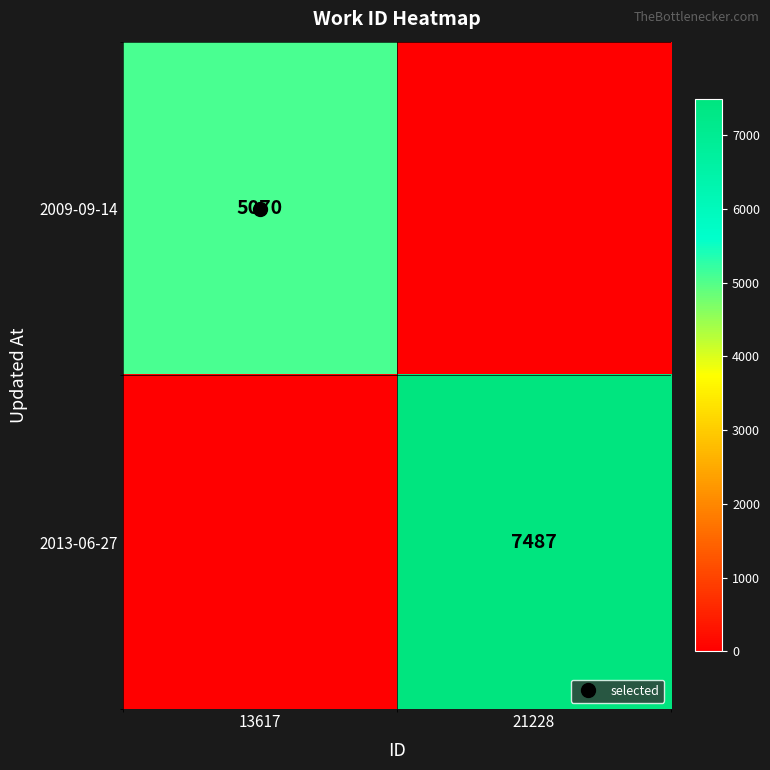

How many categories are shown in the chart?

2